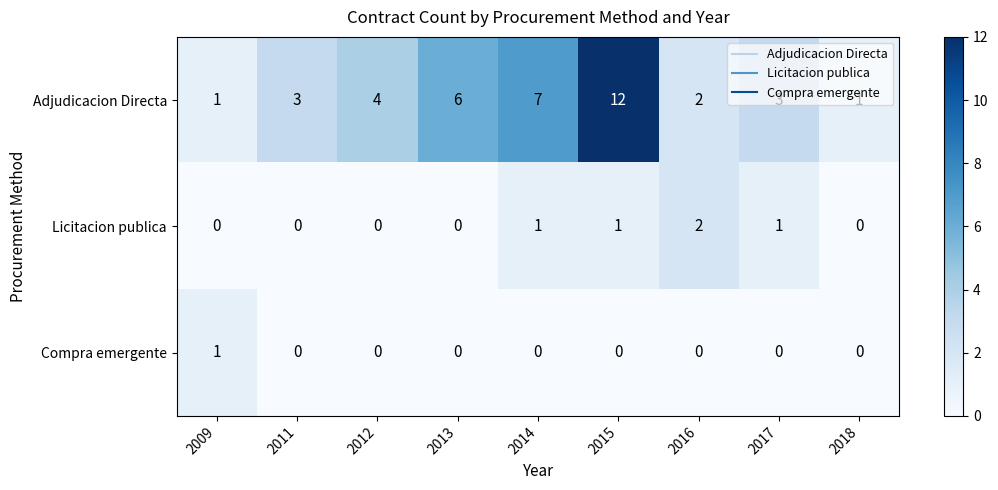

True or false: Adjudicacion Directa has a value of 12 at 2014.

False